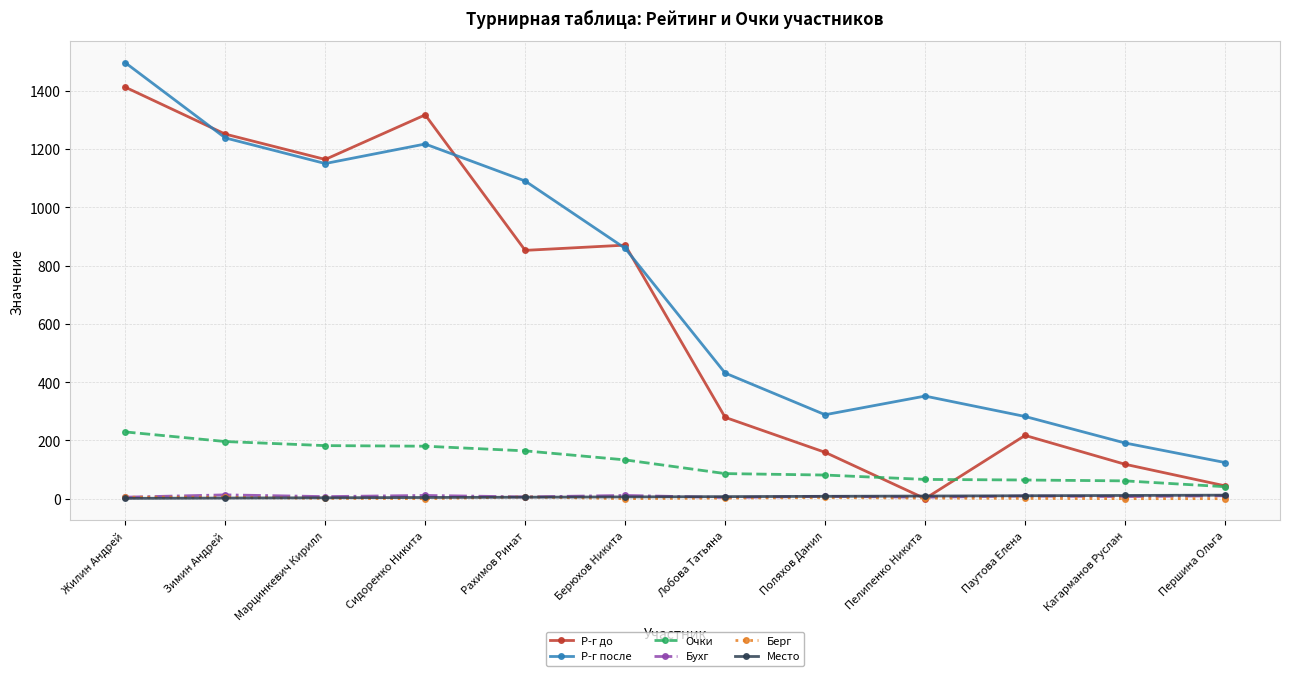

How many lines are shown in the chart?

6